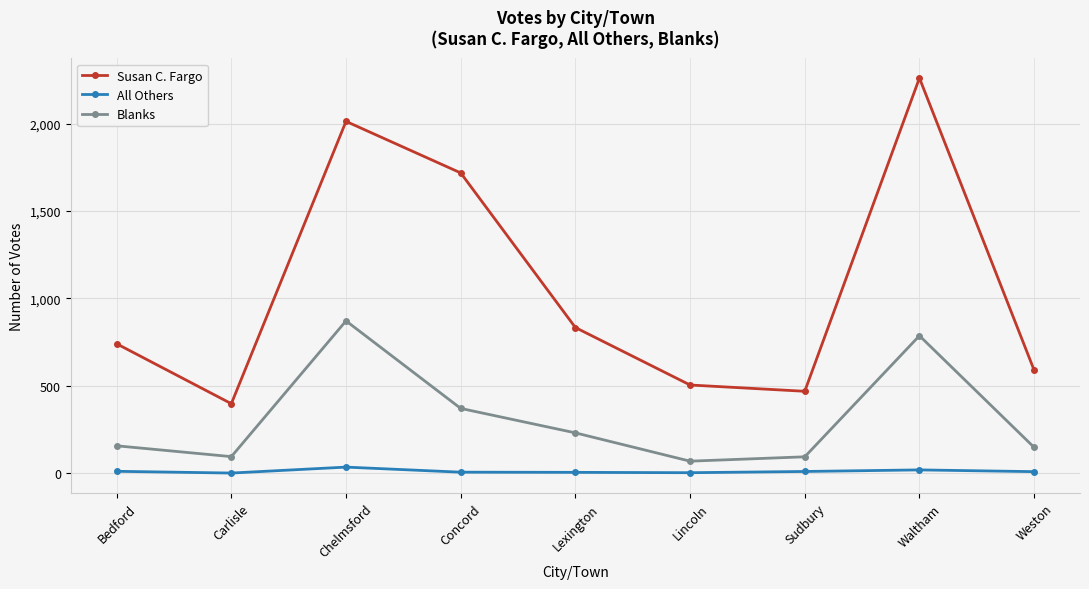

Which series has the widest spread of values?

Susan C. Fargo